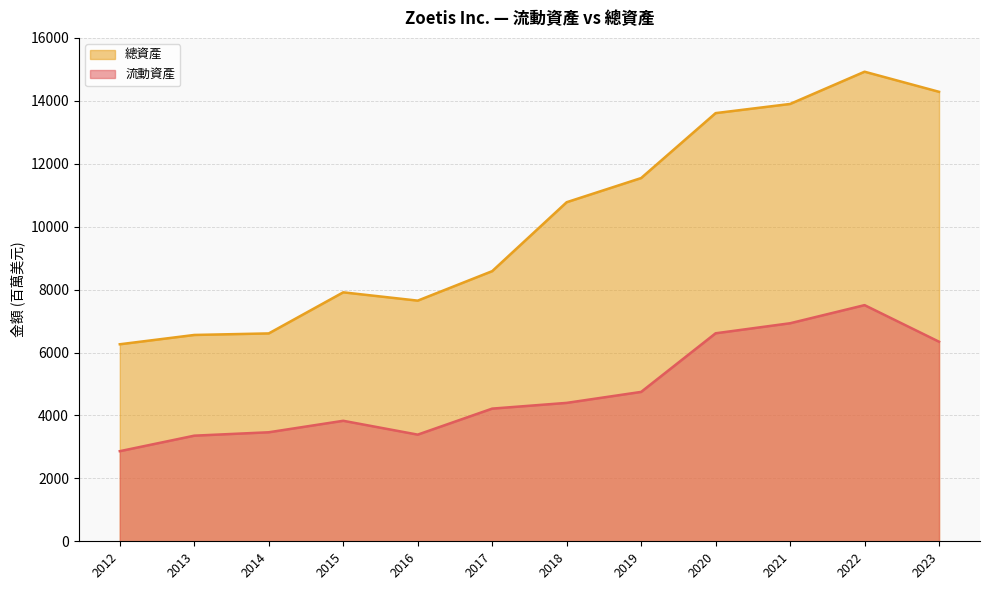

At which label does 流動資產 reach its minimum?

2012